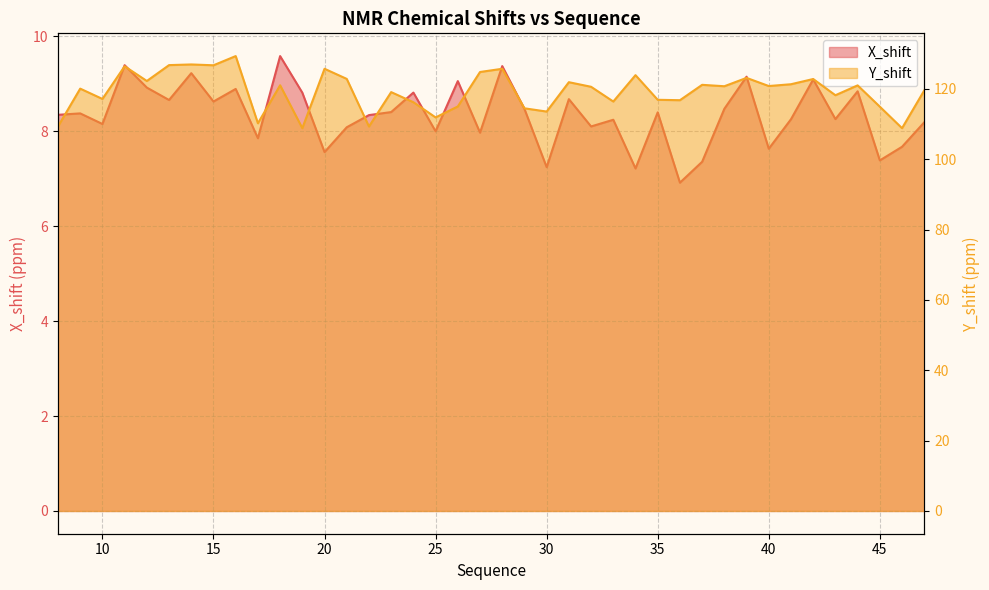

What is the total value across all series at 20?

133.3